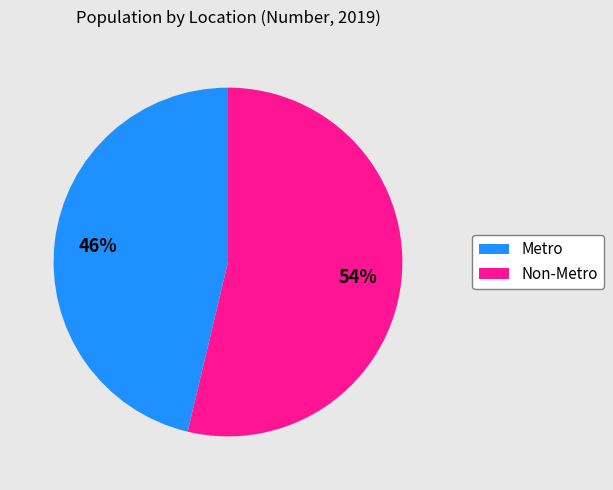

To the nearest percent, what is the average slice percentage?

50%